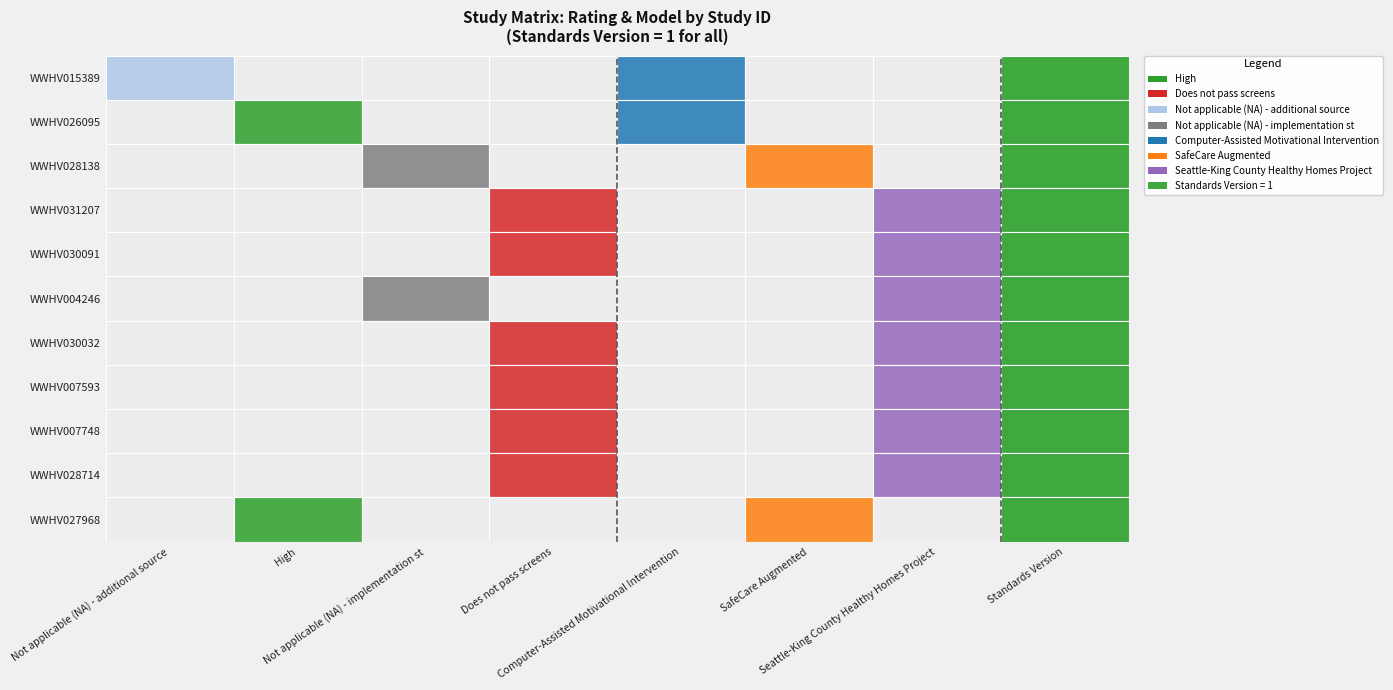

Reading right to left, transcribe all the data shown in this chart.

WWHV015389: Standards Version=1.0	Seattle-King County Healthy Homes Project=0.0	SafeCare Augmented=0.0	Computer-Assisted Motivational Intervention=0.6	Does not pass screens=0.0	Not applicable (NA) - implementation st=0.0	High=0.0	Not applicable (NA) - additional source=0.8
WWHV026095: Standards Version=1.0	Seattle-King County Healthy Homes Project=0.0	SafeCare Augmented=0.0	Computer-Assisted Motivational Intervention=0.6	Does not pass screens=0.0	Not applicable (NA) - implementation st=0.0	High=0.8	Not applicable (NA) - additional source=0.0
WWHV028138: Standards Version=1.0	Seattle-King County Healthy Homes Project=0.0	SafeCare Augmented=0.6	Computer-Assisted Motivational Intervention=0.0	Does not pass screens=0.0	Not applicable (NA) - implementation st=0.8	High=0.0	Not applicable (NA) - additional source=0.0
WWHV031207: Standards Version=1.0	Seattle-King County Healthy Homes Project=0.6	SafeCare Augmented=0.0	Computer-Assisted Motivational Intervention=0.0	Does not pass screens=0.8	Not applicable (NA) - implementation st=0.0	High=0.0	Not applicable (NA) - additional source=0.0
WWHV030091: Standards Version=1.0	Seattle-King County Healthy Homes Project=0.6	SafeCare Augmented=0.0	Computer-Assisted Motivational Intervention=0.0	Does not pass screens=0.8	Not applicable (NA) - implementation st=0.0	High=0.0	Not applicable (NA) - additional source=0.0
WWHV004246: Standards Version=1.0	Seattle-King County Healthy Homes Project=0.6	SafeCare Augmented=0.0	Computer-Assisted Motivational Intervention=0.0	Does not pass screens=0.0	Not applicable (NA) - implementation st=0.8	High=0.0	Not applicable (NA) - additional source=0.0
WWHV030032: Standards Version=1.0	Seattle-King County Healthy Homes Project=0.6	SafeCare Augmented=0.0	Computer-Assisted Motivational Intervention=0.0	Does not pass screens=0.8	Not applicable (NA) - implementation st=0.0	High=0.0	Not applicable (NA) - additional source=0.0
WWHV007593: Standards Version=1.0	Seattle-King County Healthy Homes Project=0.6	SafeCare Augmented=0.0	Computer-Assisted Motivational Intervention=0.0	Does not pass screens=0.8	Not applicable (NA) - implementation st=0.0	High=0.0	Not applicable (NA) - additional source=0.0
WWHV007748: Standards Version=1.0	Seattle-King County Healthy Homes Project=0.6	SafeCare Augmented=0.0	Computer-Assisted Motivational Intervention=0.0	Does not pass screens=0.8	Not applicable (NA) - implementation st=0.0	High=0.0	Not applicable (NA) - additional source=0.0
WWHV028714: Standards Version=1.0	Seattle-King County Healthy Homes Project=0.6	SafeCare Augmented=0.0	Computer-Assisted Motivational Intervention=0.0	Does not pass screens=0.8	Not applicable (NA) - implementation st=0.0	High=0.0	Not applicable (NA) - additional source=0.0
WWHV027968: Standards Version=1.0	Seattle-King County Healthy Homes Project=0.0	SafeCare Augmented=0.6	Computer-Assisted Motivational Intervention=0.0	Does not pass screens=0.0	Not applicable (NA) - implementation st=0.0	High=0.8	Not applicable (NA) - additional source=0.0